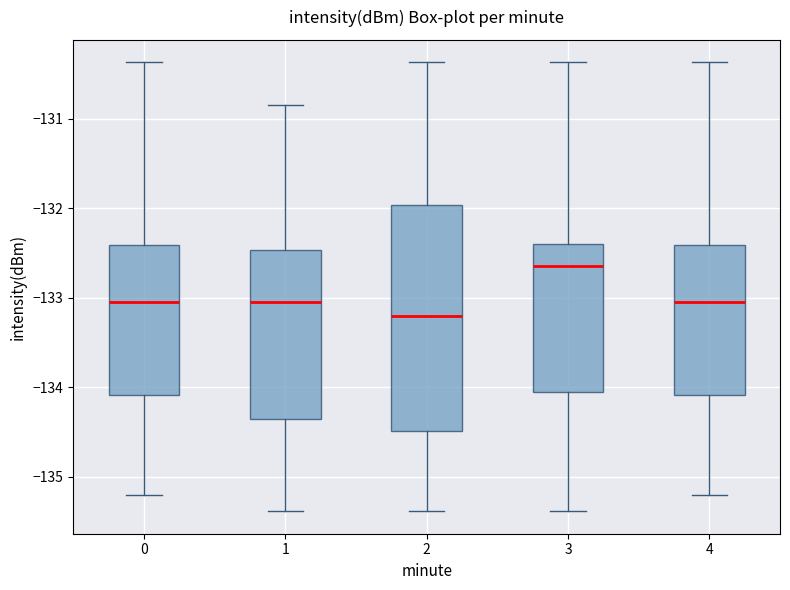

Which box is the tallest, from its lower edge to its upper edge?

2